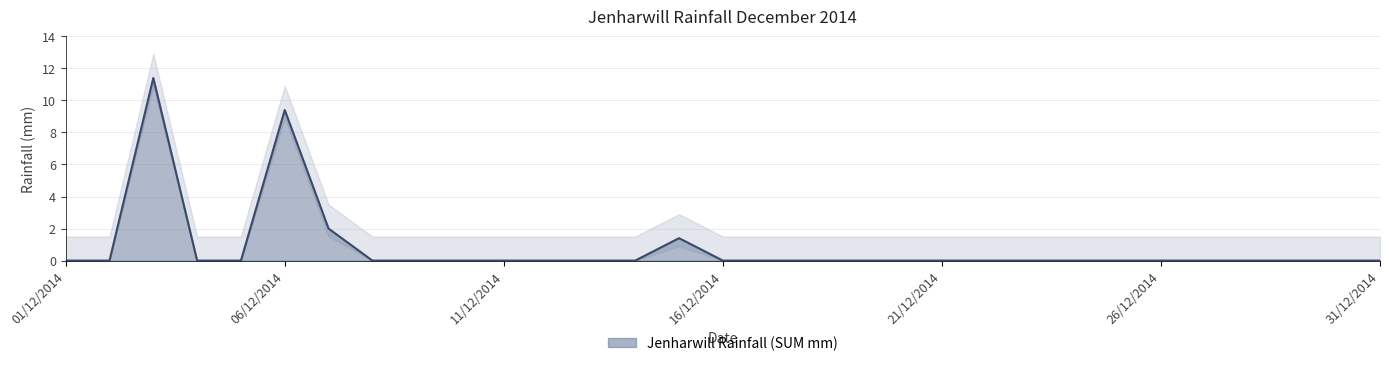

Where is the data nearest to the value 5?

07/12/2014